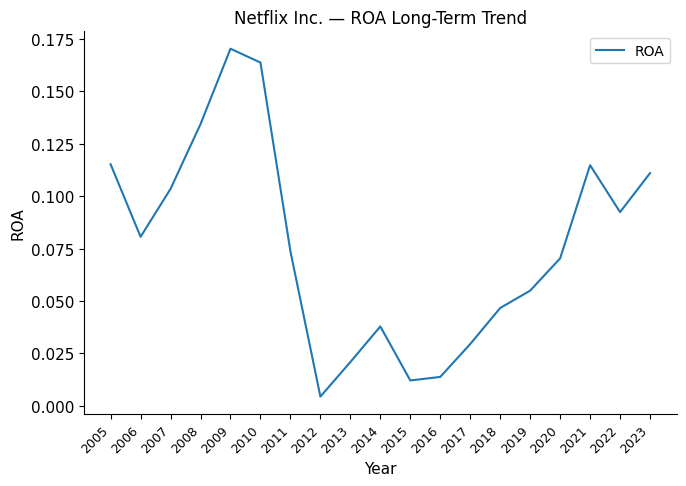

At which category does the chart reach its minimum across all series?

2012